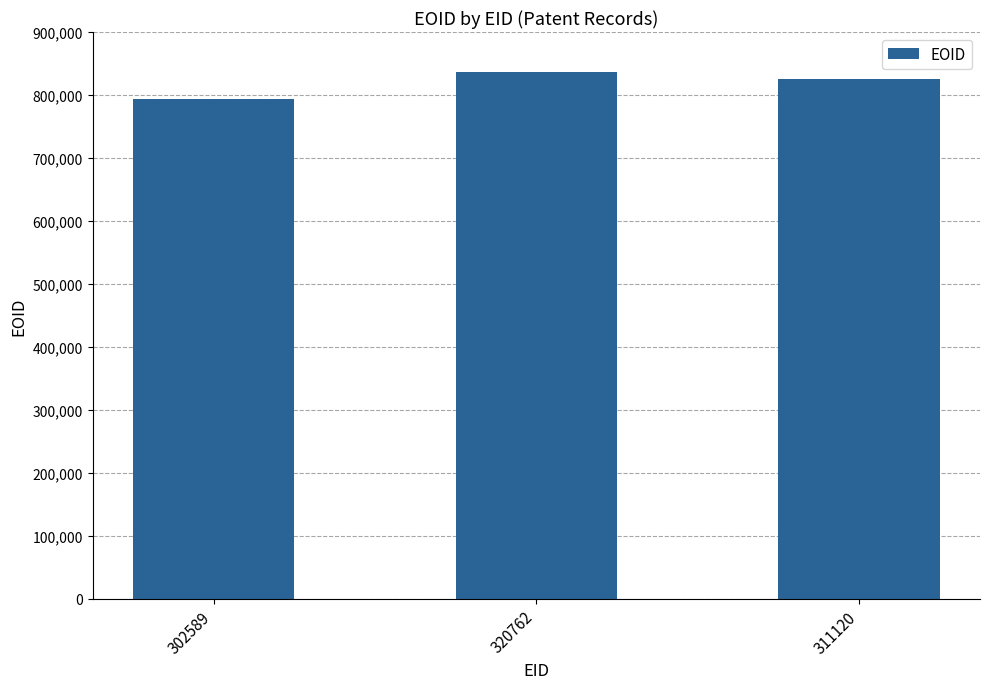

Is it true that the value at 302589 is 794190?

True